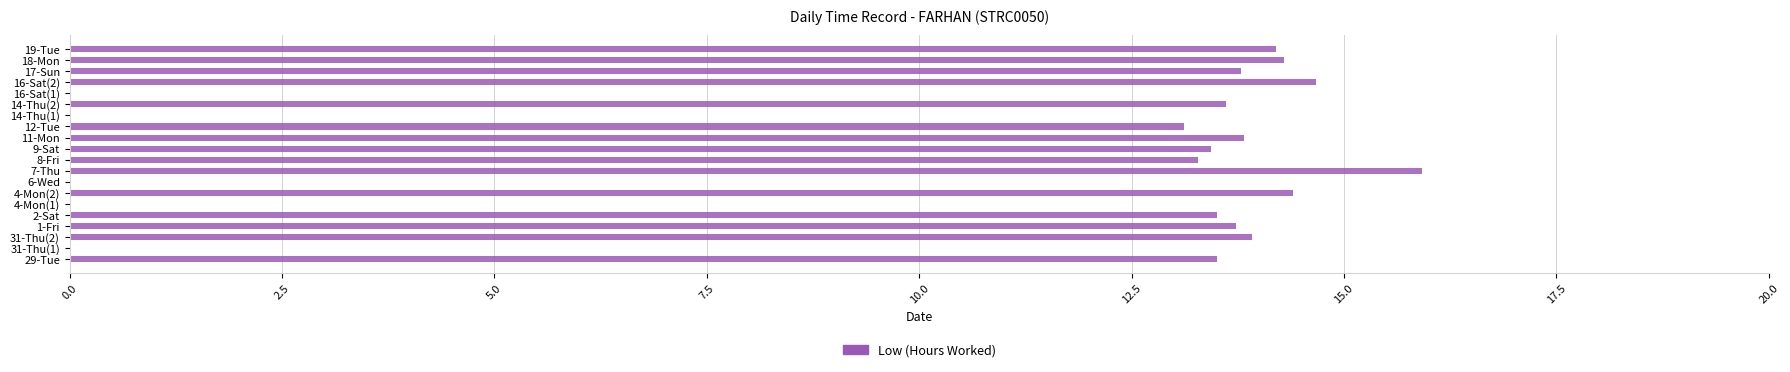

True or false: the data shows 5.6 at 12-Tue.

False